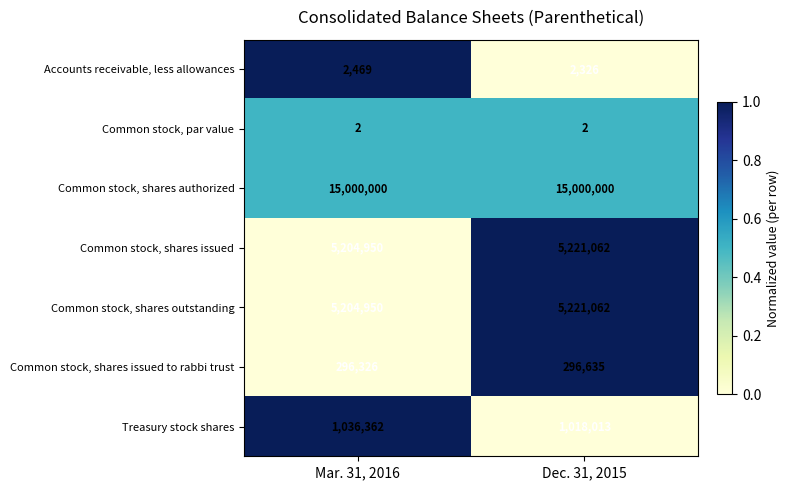

What is the spread (max minus min) of values at Dec. 31, 2015?

14999998